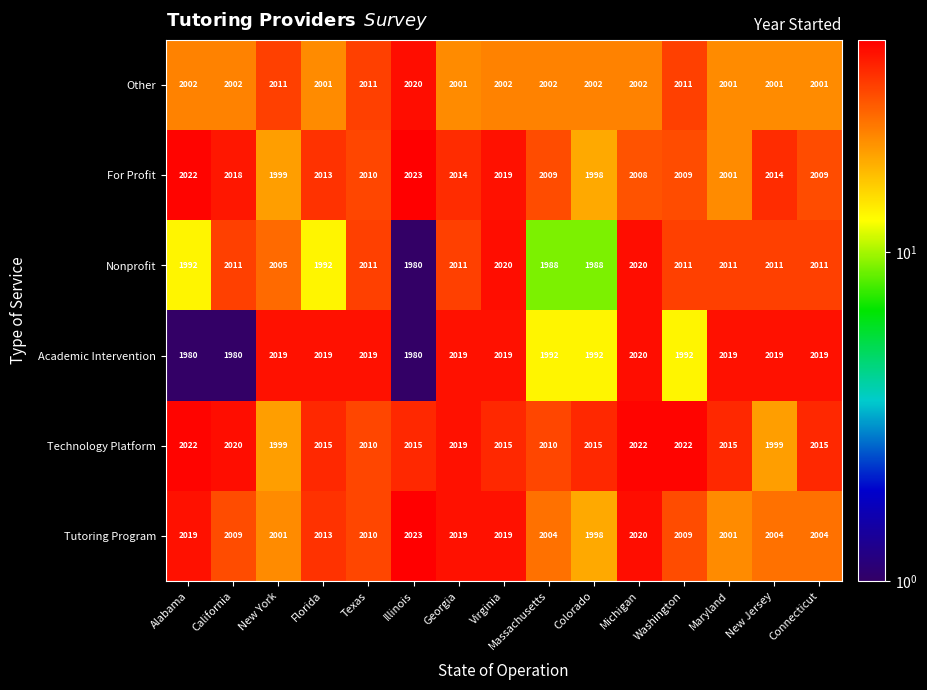

Which series has the largest total across all categories?

Technology Platform